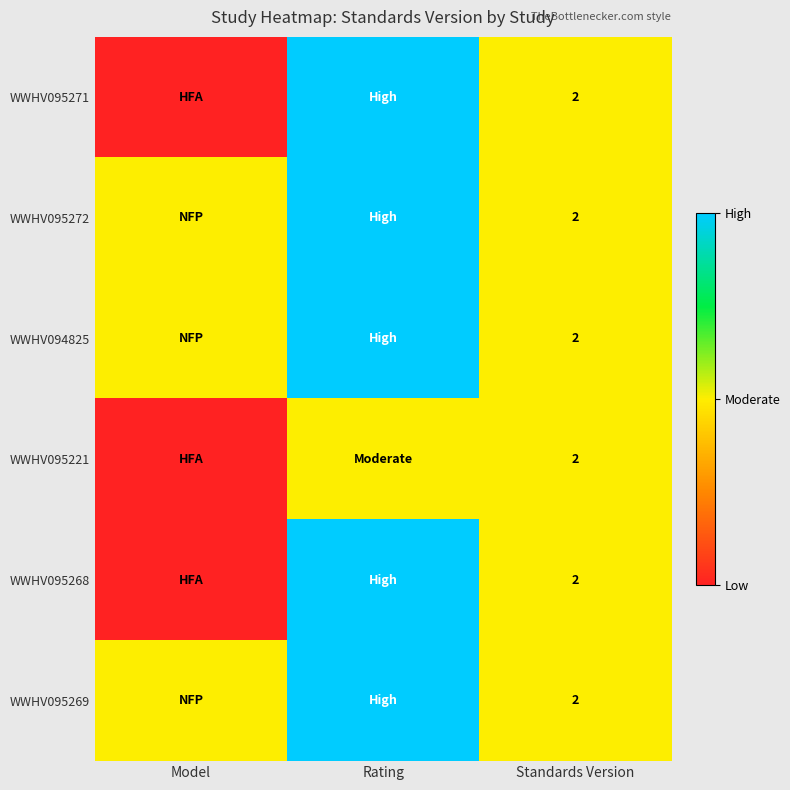

The value of WWHV095271 at Standards Version is 2. True or false?

True